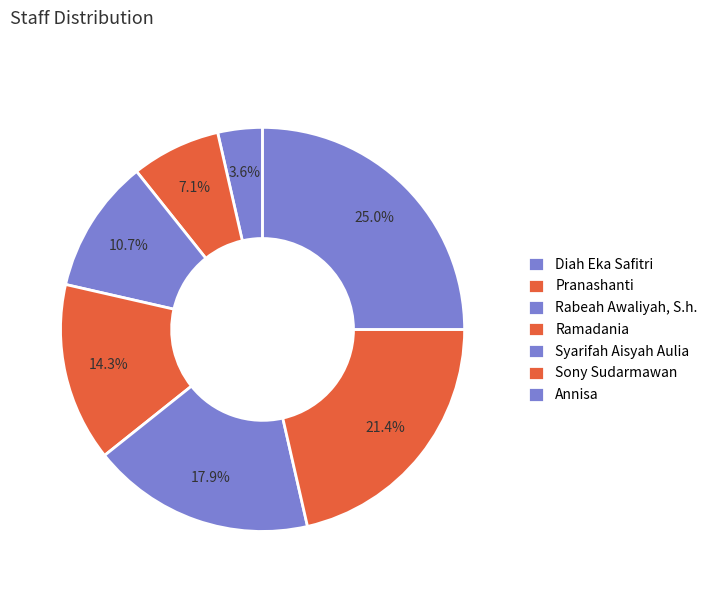

To the nearest percent, what is the average slice percentage?

14%